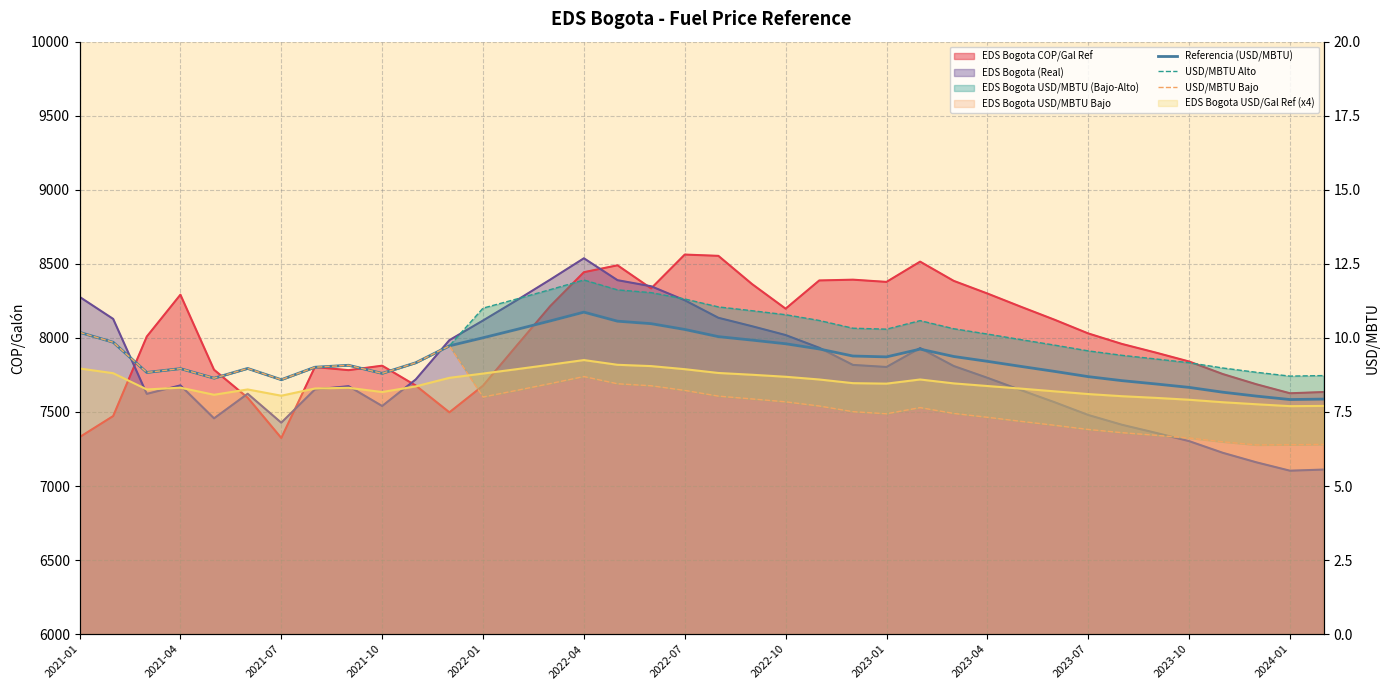

What is the value of the EDS Bogota Real point at the 31st from the left?

7479.6